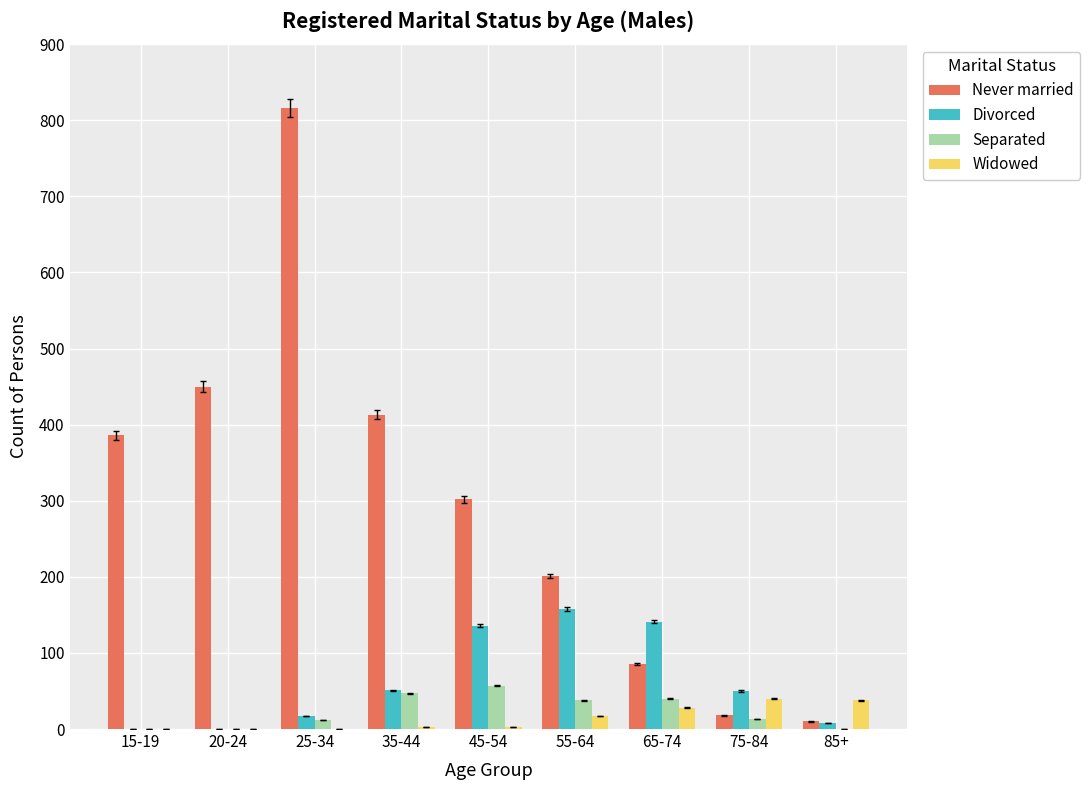

How many series are shown in this chart?

4